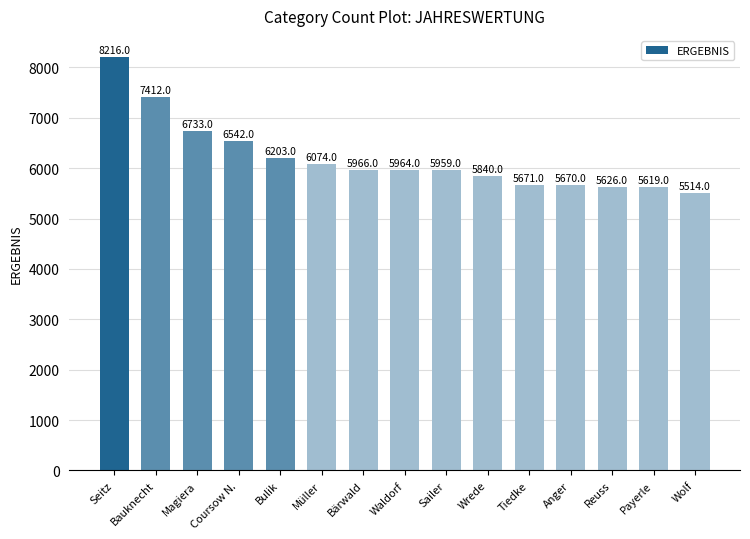

Reading right to left, transcribe all the data shown in this chart.

Wolf=5514	Payerle=5619	Reuss=5626	Anger=5670	Tiedke=5671	Wrede=5840	Sailer=5959	Waldorf=5964	Bärwald=5966	Müller=6074	Bulik=6203	Coursow N.=6542	Magiera=6733	Bauknecht=7412	Seitz=8216